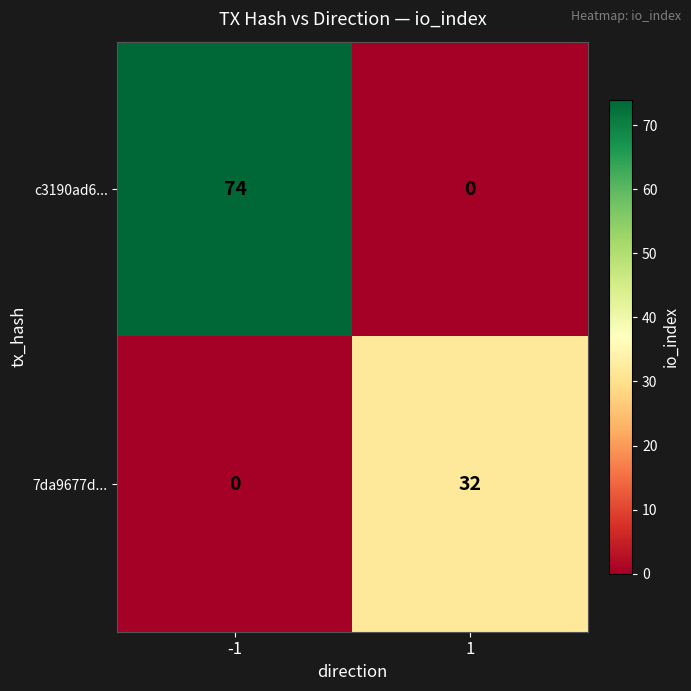

What is the average value of the 7da9677d... series?

16